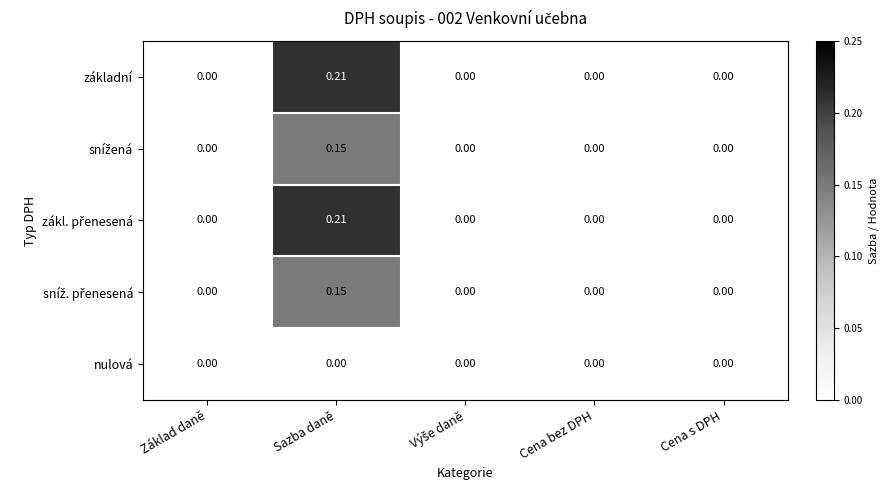

At which category is the sum across all series the highest?

Sazba daně